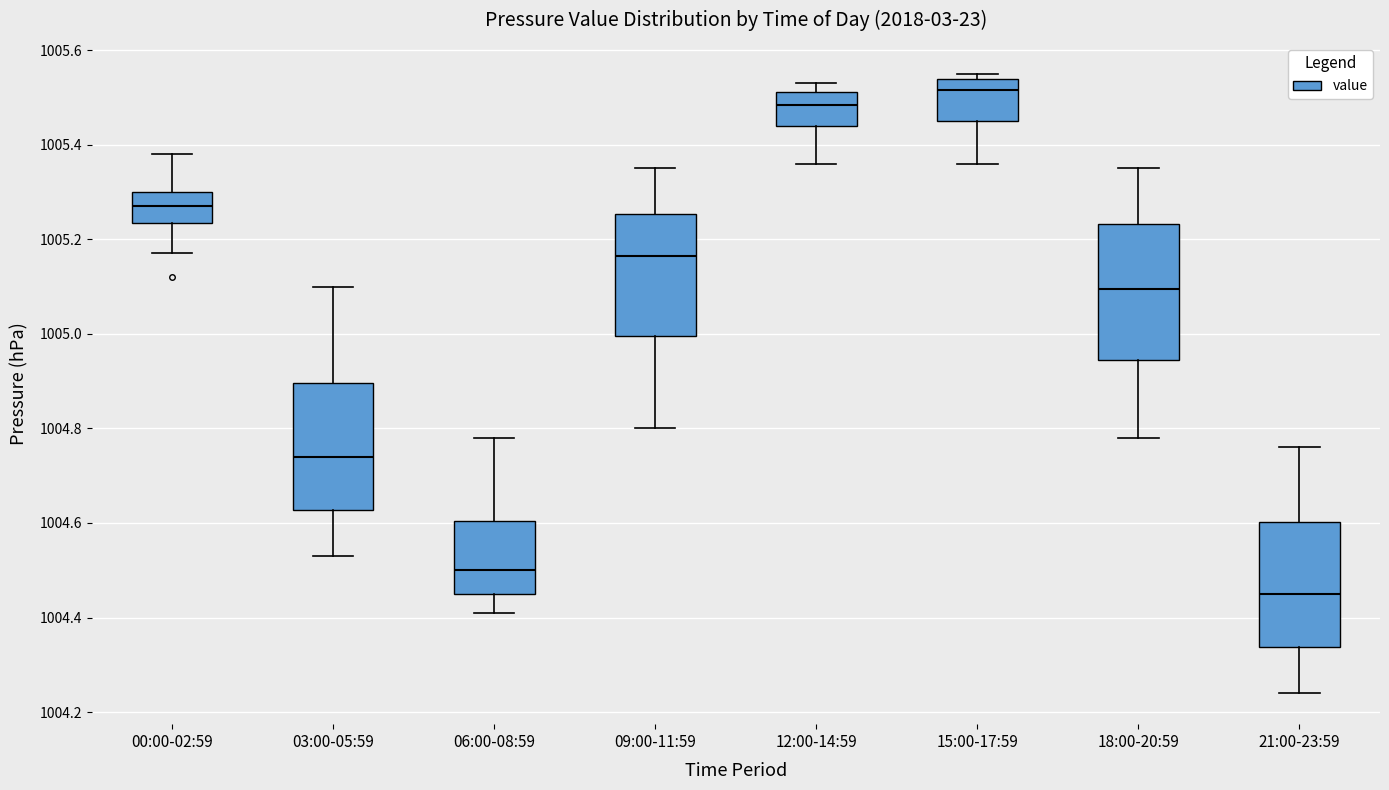

Reading left to right, transcribe this box plot: for each box, give where its median line is, the range the box spans, and where its two whiskers end, as read against the y-axis. The values are not printed on the chart, so give them approximately, as read against the axis.

00:00-02:59: median 1005.28, box 1005.24 to 1005.30, whiskers 1005.18 to 1005.38
03:00-05:59: median 1004.74, box 1004.62 to 1004.90, whiskers 1004.54 to 1005.10
06:00-08:59: median 1004.50, box 1004.46 to 1004.60, whiskers 1004.42 to 1004.78
09:00-11:59: median 1005.16, box 1005.00 to 1005.26, whiskers 1004.80 to 1005.36
12:00-14:59: median 1005.48, box 1005.44 to 1005.52, whiskers 1005.36 to 1005.54
15:00-17:59: median 1005.52, box 1005.46 to 1005.54, whiskers 1005.36 to 1005.56
18:00-20:59: median 1005.10, box 1004.94 to 1005.24, whiskers 1004.78 to 1005.36
21:00-23:59: median 1004.46, box 1004.34 to 1004.60, whiskers 1004.24 to 1004.76